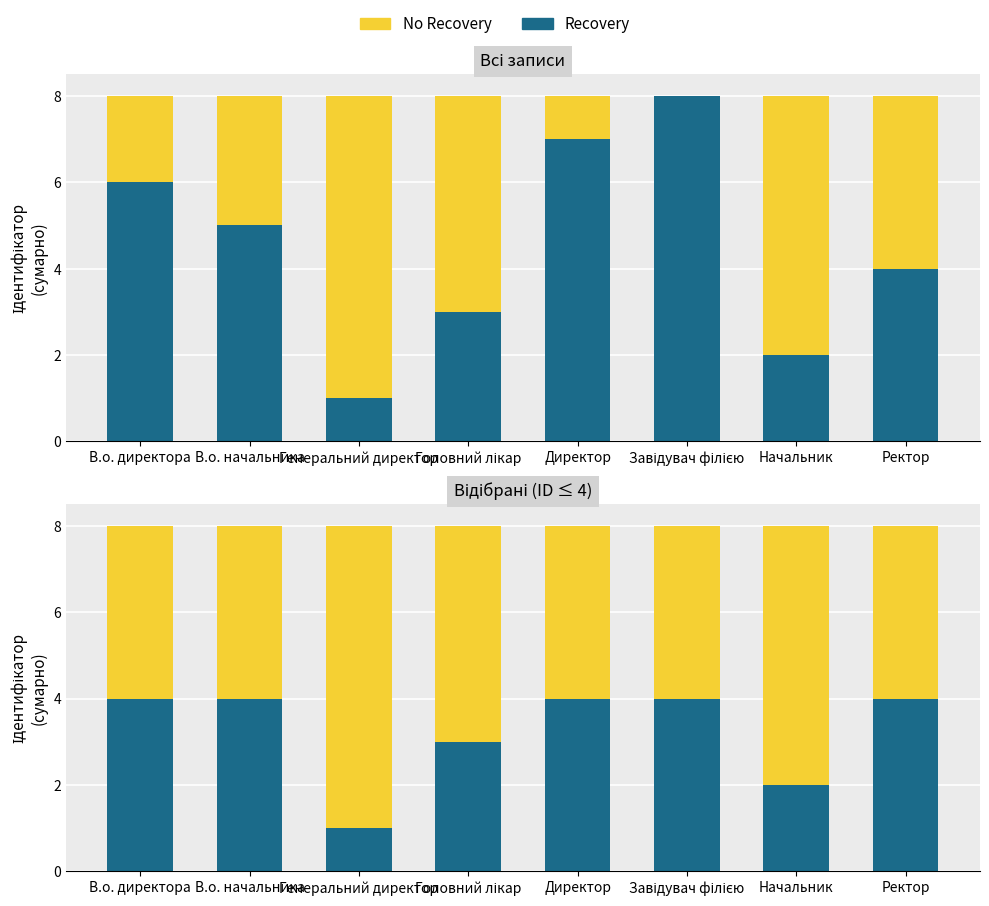

Count the number of data series in this chart.

2